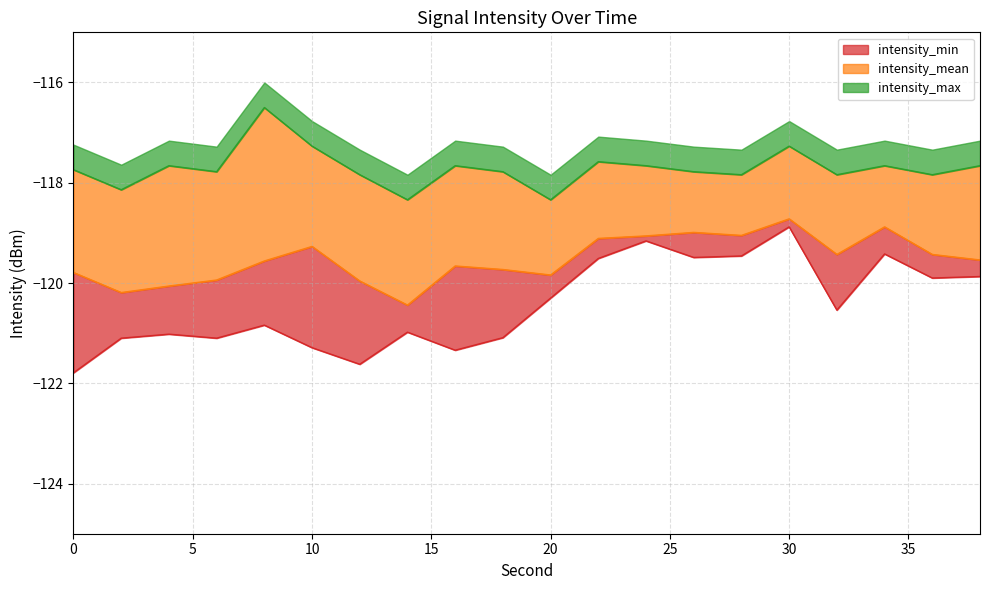

Where is intensity_max nearest to the value -117?

10